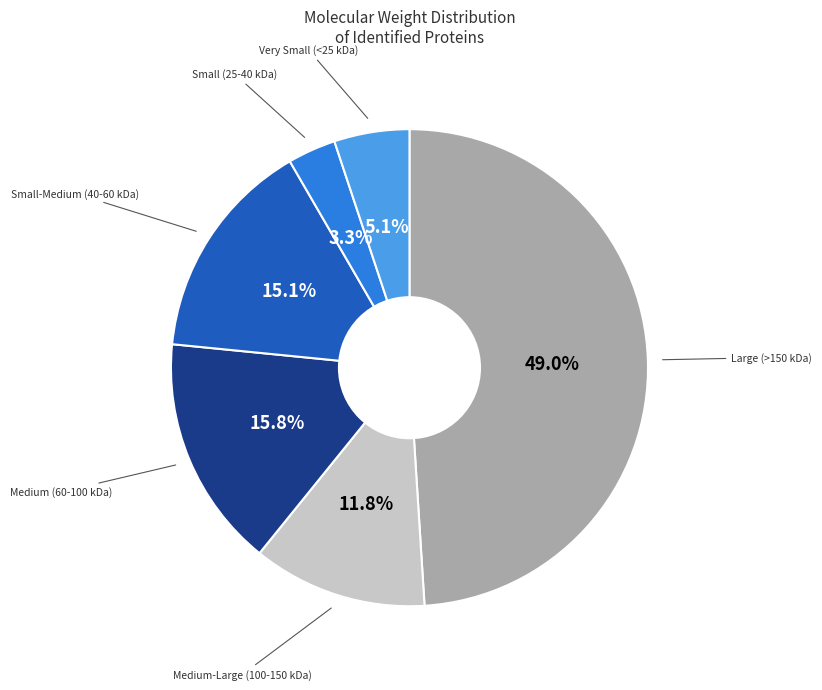

Is there any slice that represents more than half of the pie?

No